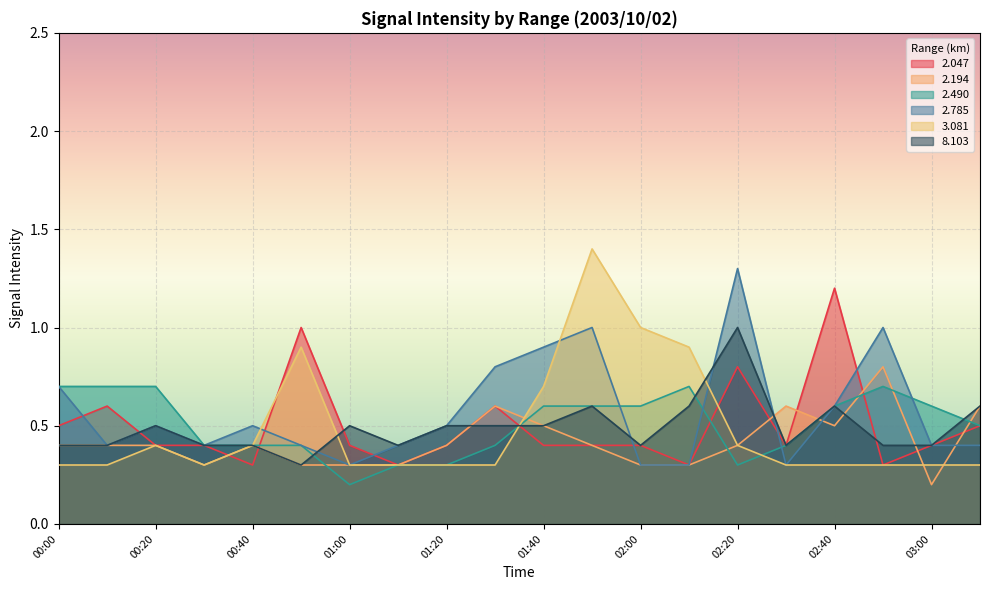

List the labels in order of   3.081 value, smallest first.

00:00, 00:10, 00:30, 01:00, 01:10, 01:20, 01:30, 02:30, 02:40, 02:50, 03:00, 03:10, 00:20, 00:40, 02:20, 01:40, 00:50, 02:10, 02:00, 01:50